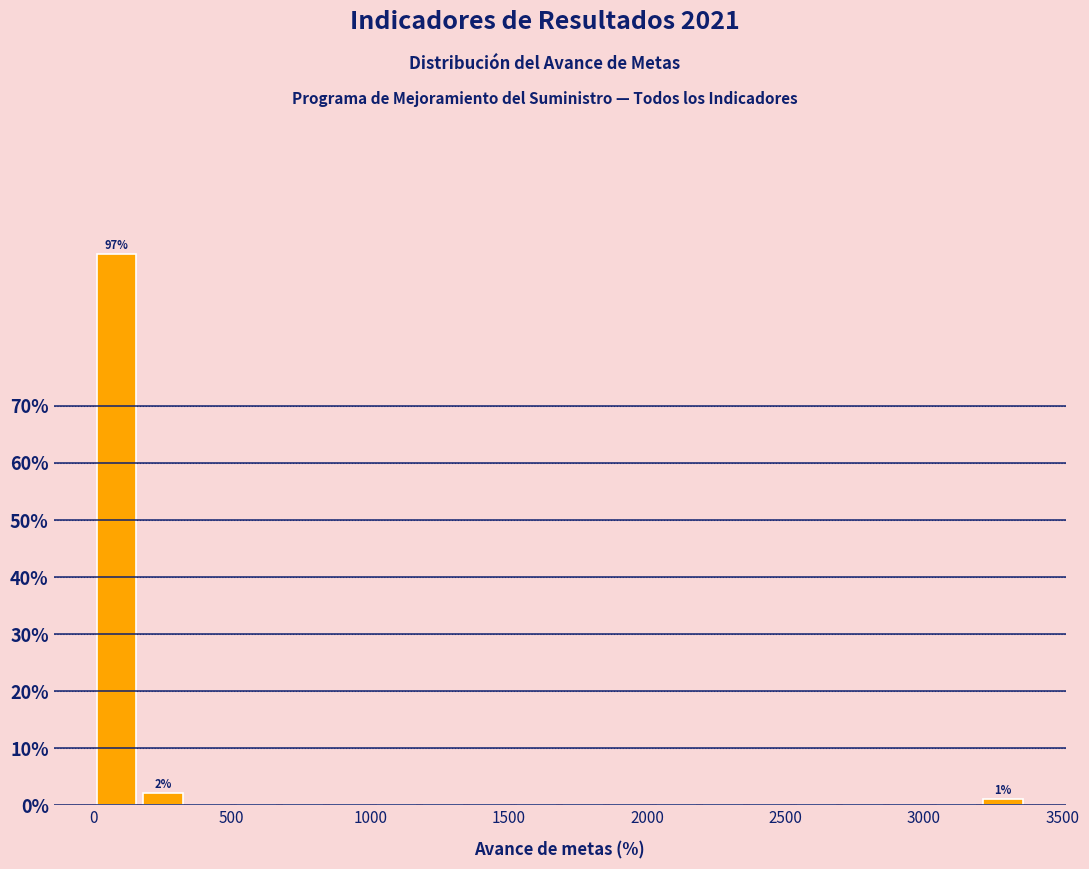

Read against the x-axis, roughly where is the centre of the tallest bar?

100